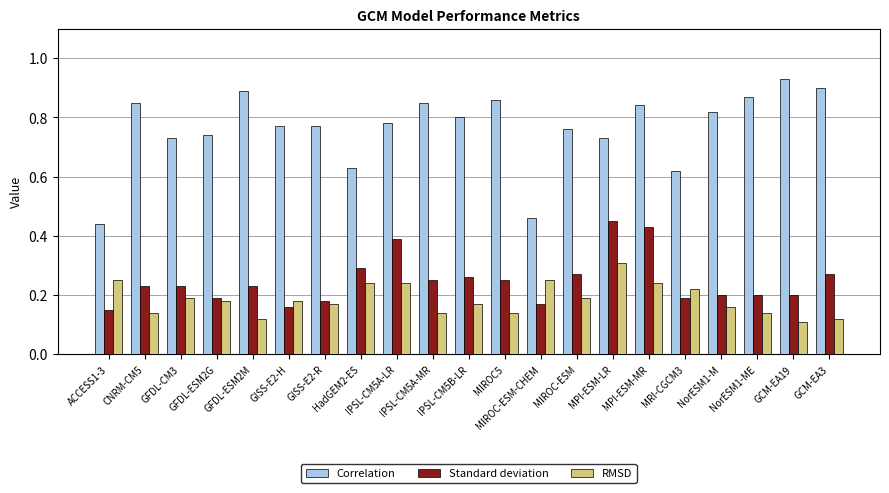

Which series has the largest total across all categories?

Correlation